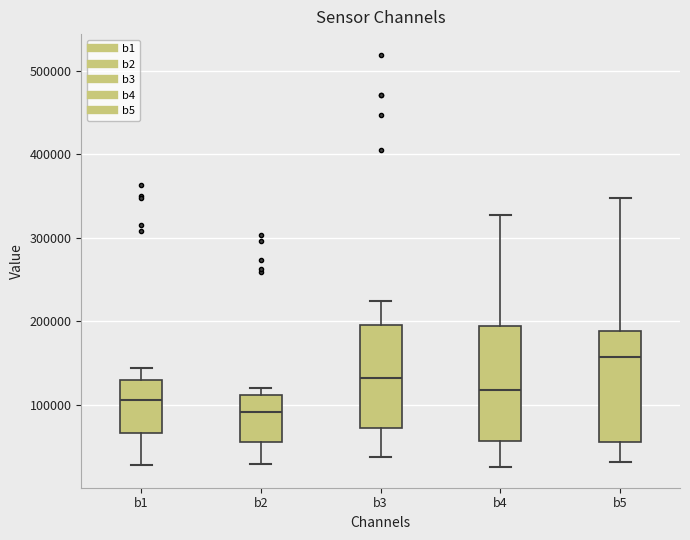

Reading left to right, read every box against the y-axis: the position of its median line, the range the box covers, and the ends of its whiskers. The values are not printed on the chart, so give them approximately, as read against the axis.

b1: median 110000, box 70000 to 130000, whiskers 30000 to 140000
b2: median 90000, box 60000 to 110000, whiskers 30000 to 120000
b3: median 130000, box 70000 to 190000, whiskers 40000 to 220000
b4: median 120000, box 60000 to 190000, whiskers 30000 to 330000
b5: median 160000, box 60000 to 190000, whiskers 30000 to 350000